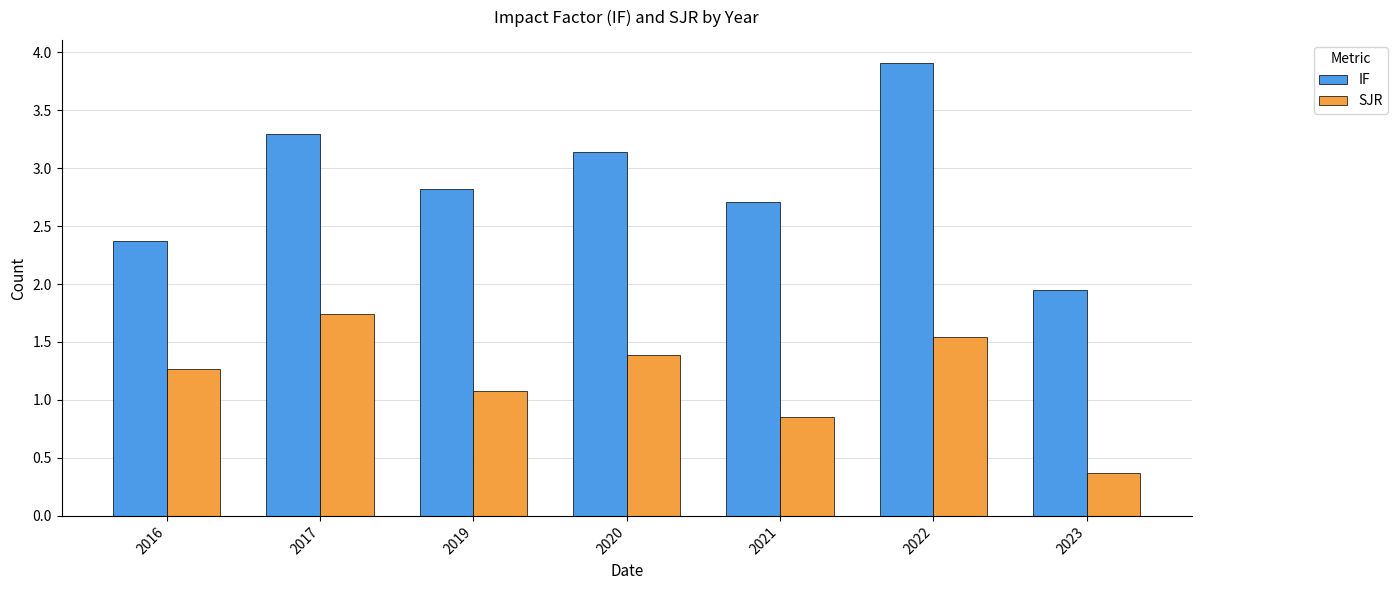

Is it true that SJR equals 0.3 at 2021?

False